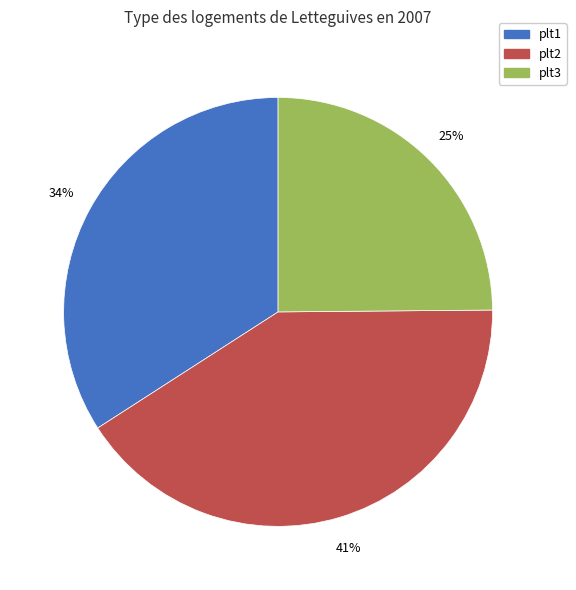

What is the largest slice in the pie chart?

plt2